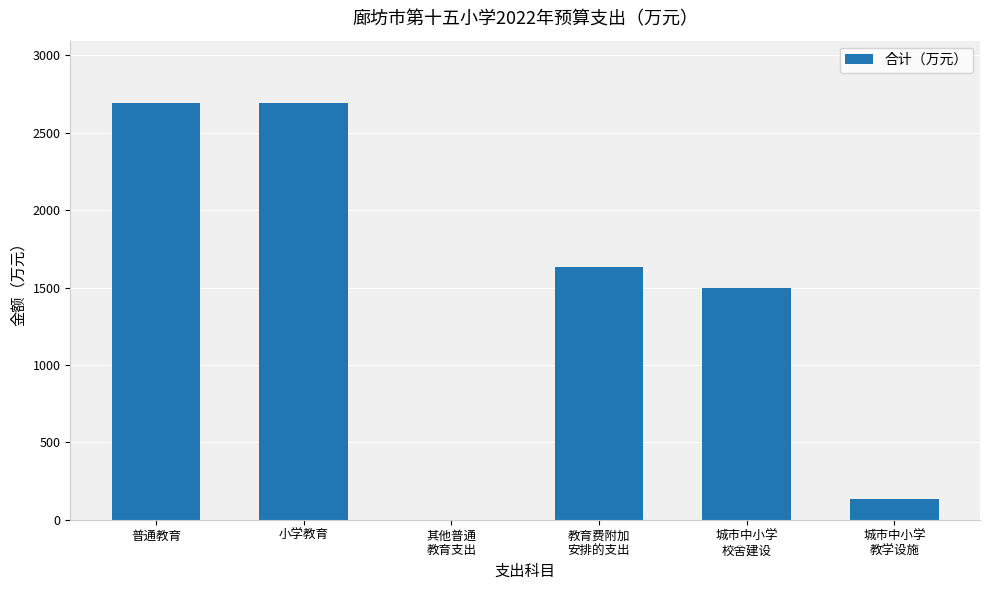

The value at 小学教育 is 2691.1. True or false?

True